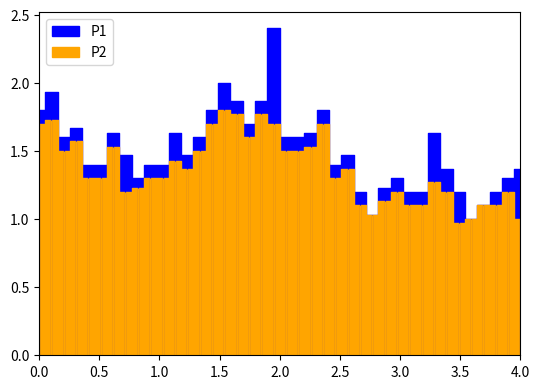

List the series in order of their overall mean, highest first.

P1, P2